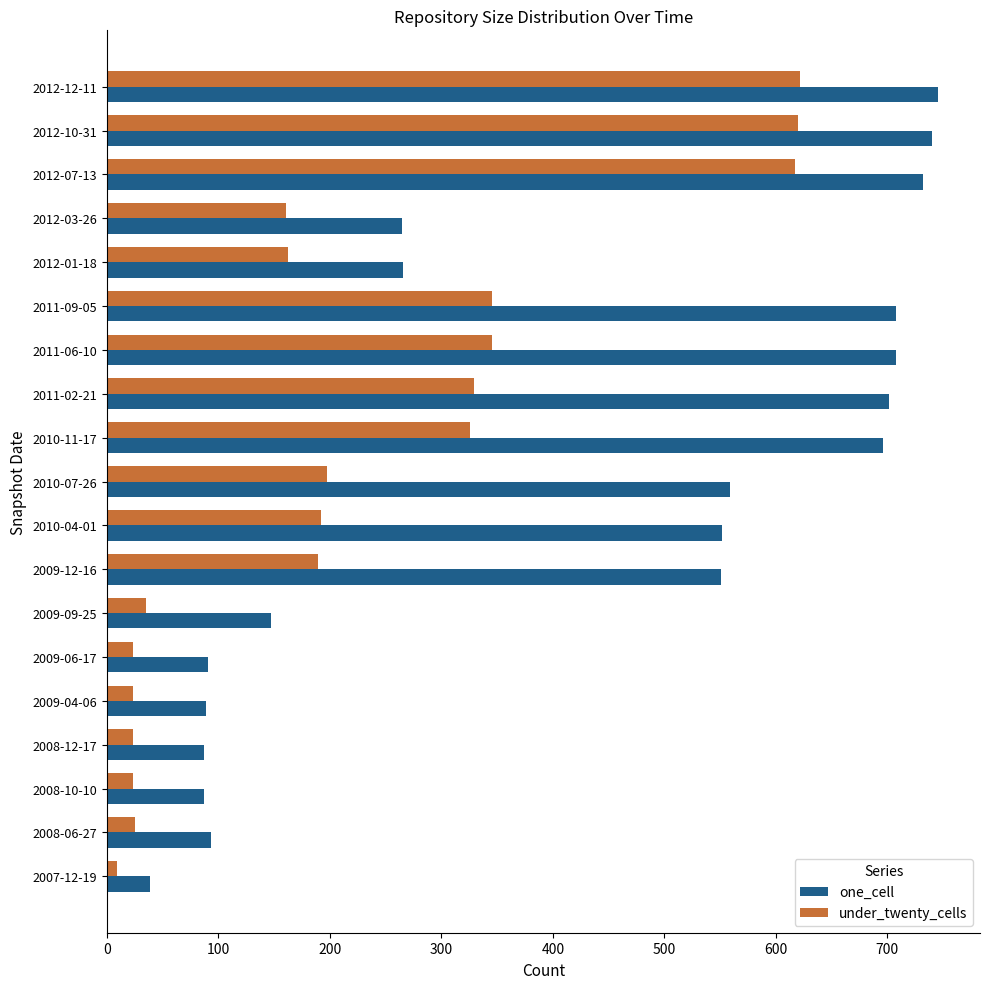

Which series has the largest total across all categories?

one_cell